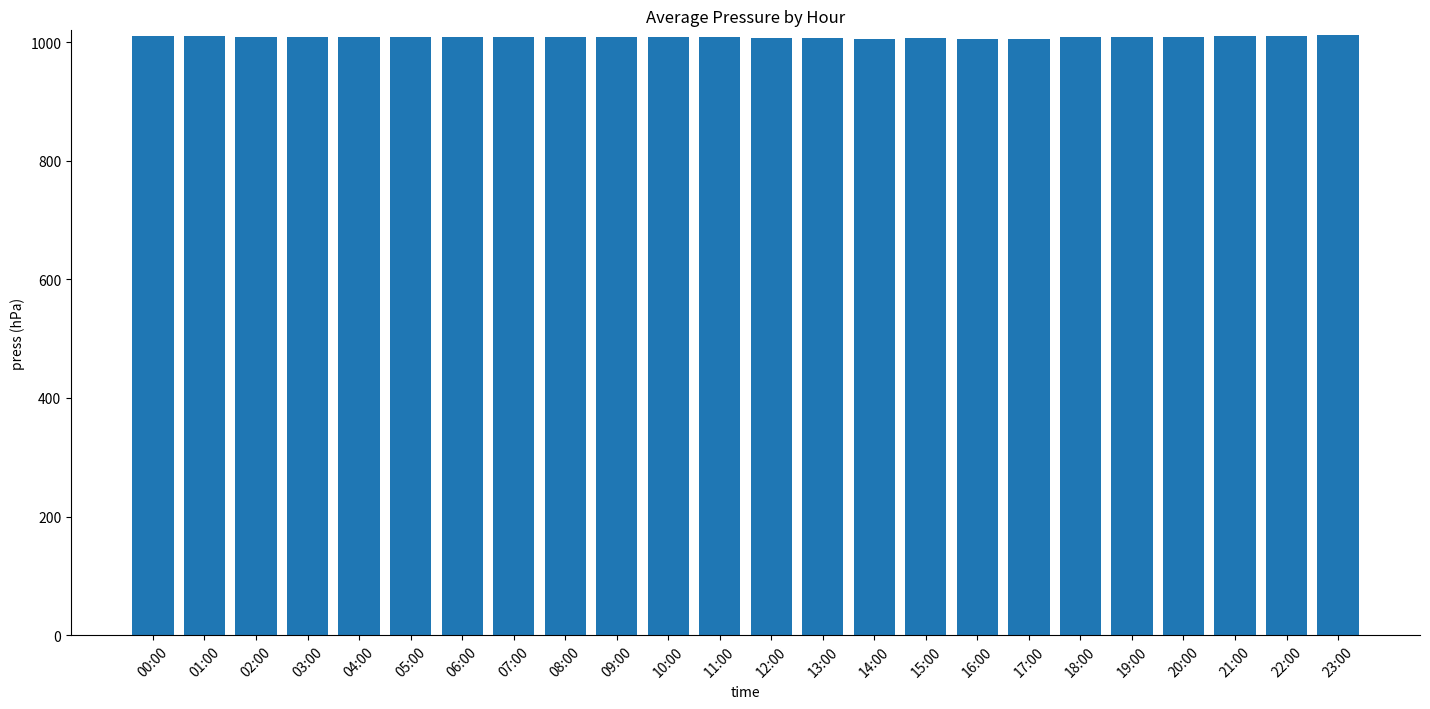

How many series are shown in this chart?

1